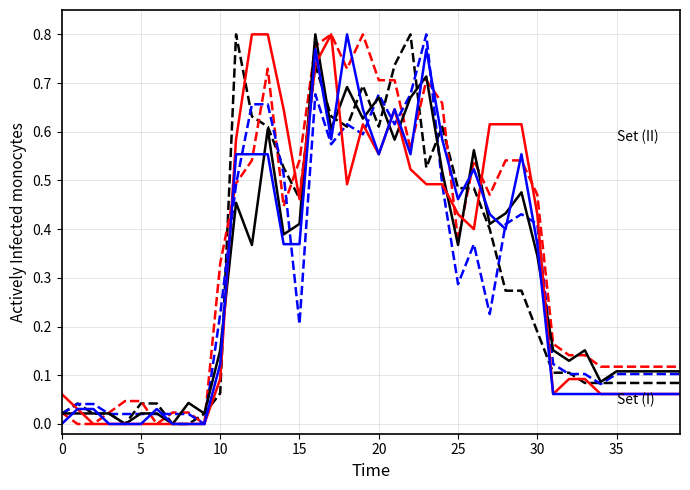

How many lines are shown in the chart?

6